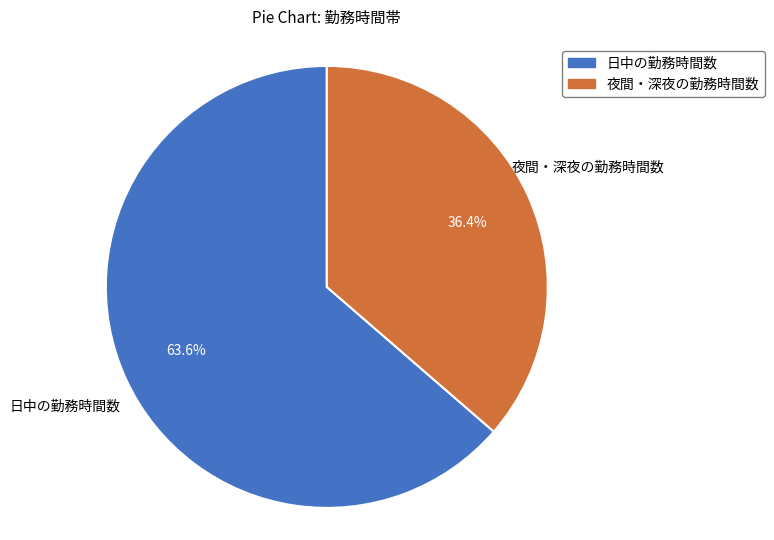

Does any single category account for the majority?

Yes